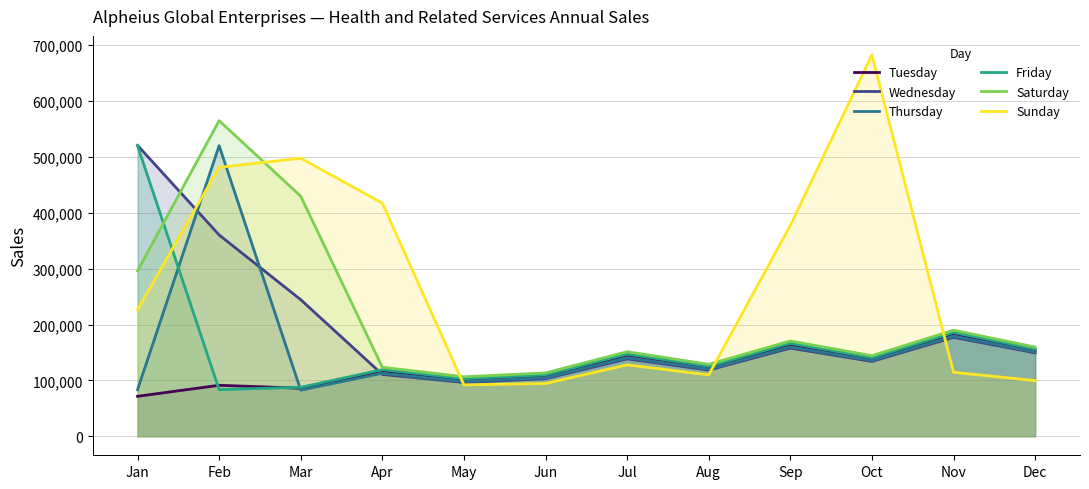

What is the difference between the Thursday values at Dec and Apr?

38325